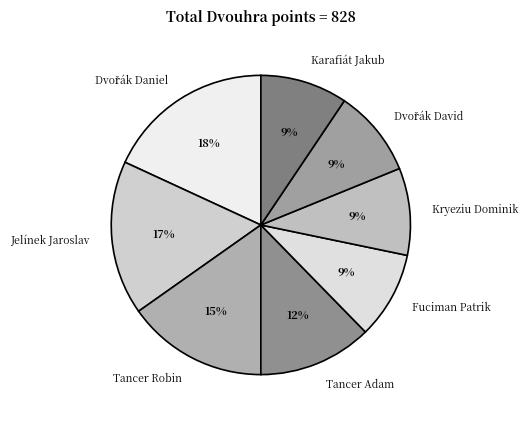

Does Jelínek Jaroslav account for over 50% of the chart?

No